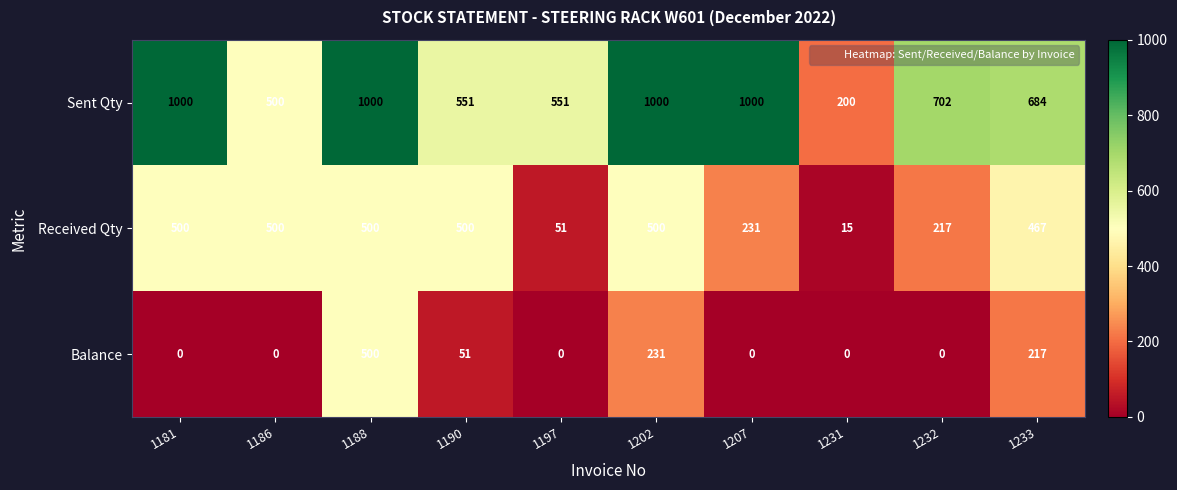

What is the sum of all Received Qty values?

3481